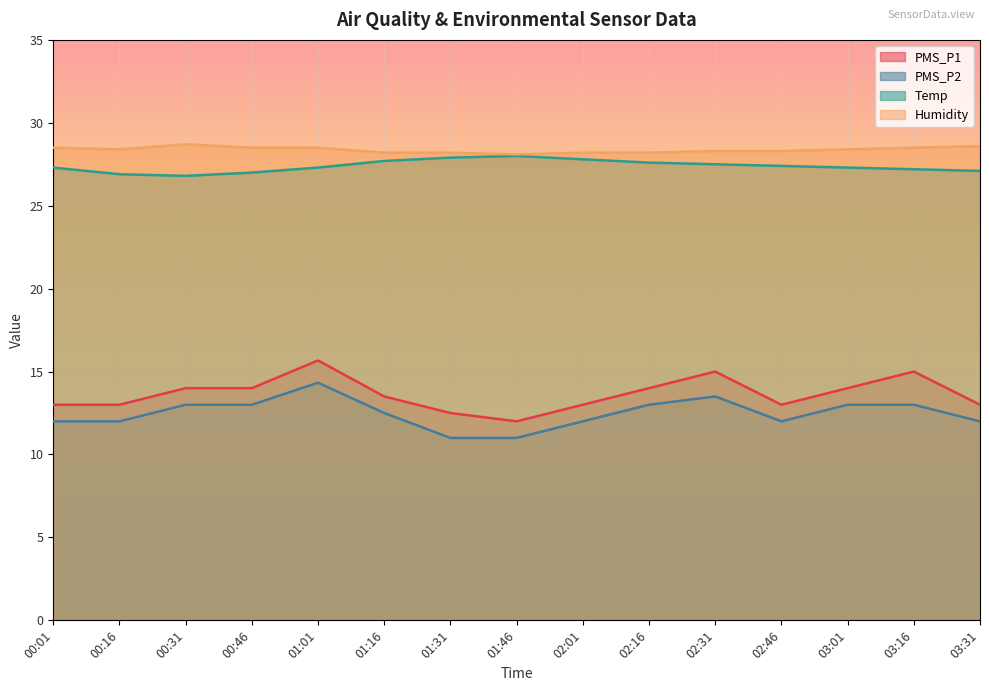

What is the highest value of the Temp series?

28.0